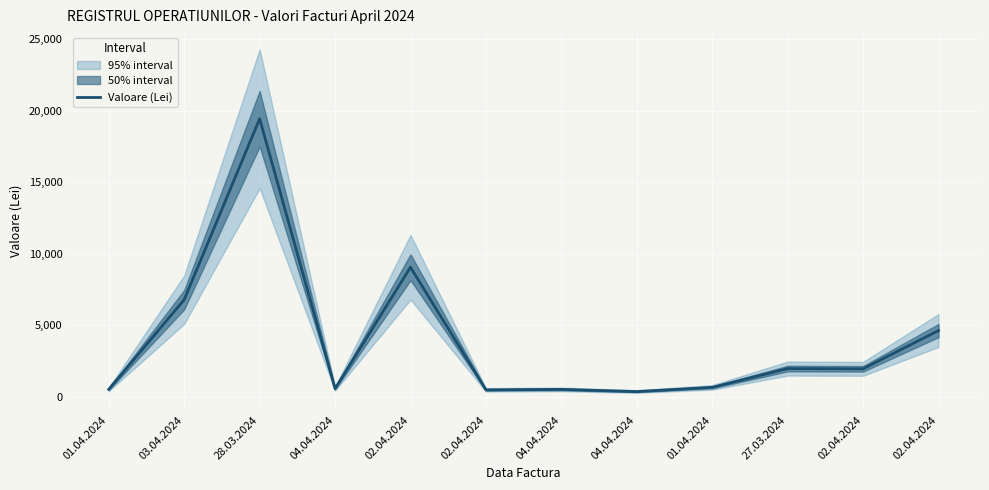

Where is the first local minimum?

04.04.2024